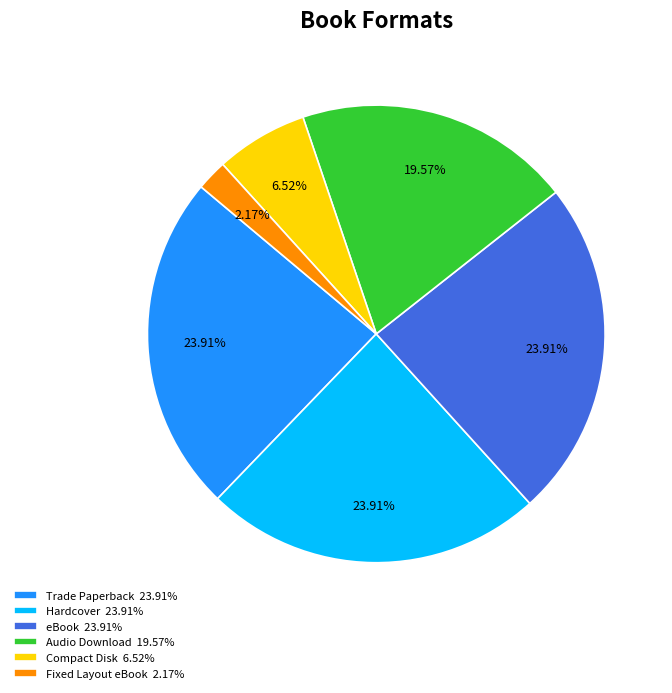

Which slice is the smallest?

Fixed Layout eBook